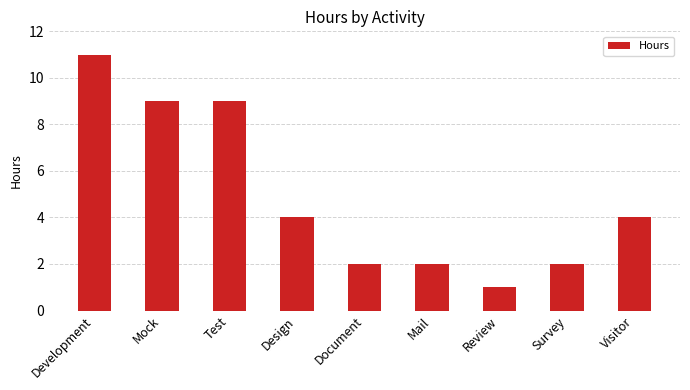

Which has a higher value, Development or Document?

Development